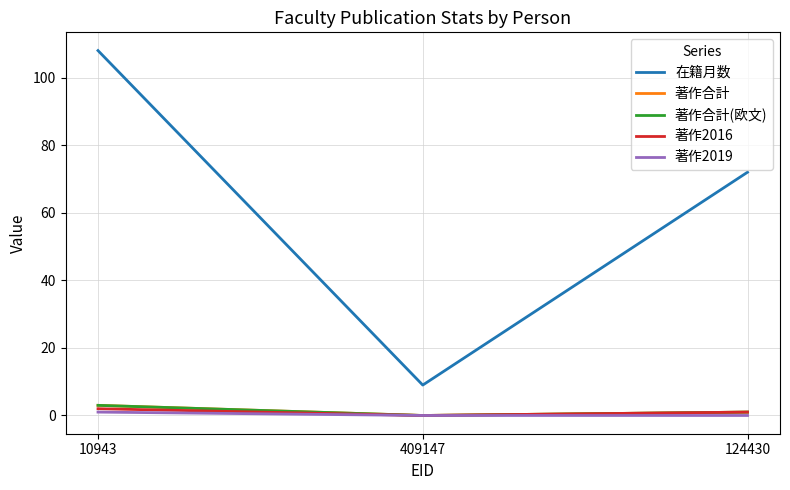

The value of 著作合計 at 124430 is 1. True or false?

True